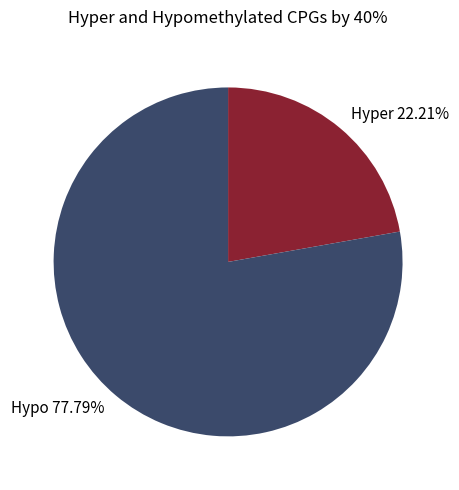

Does any single category account for the majority?

Yes